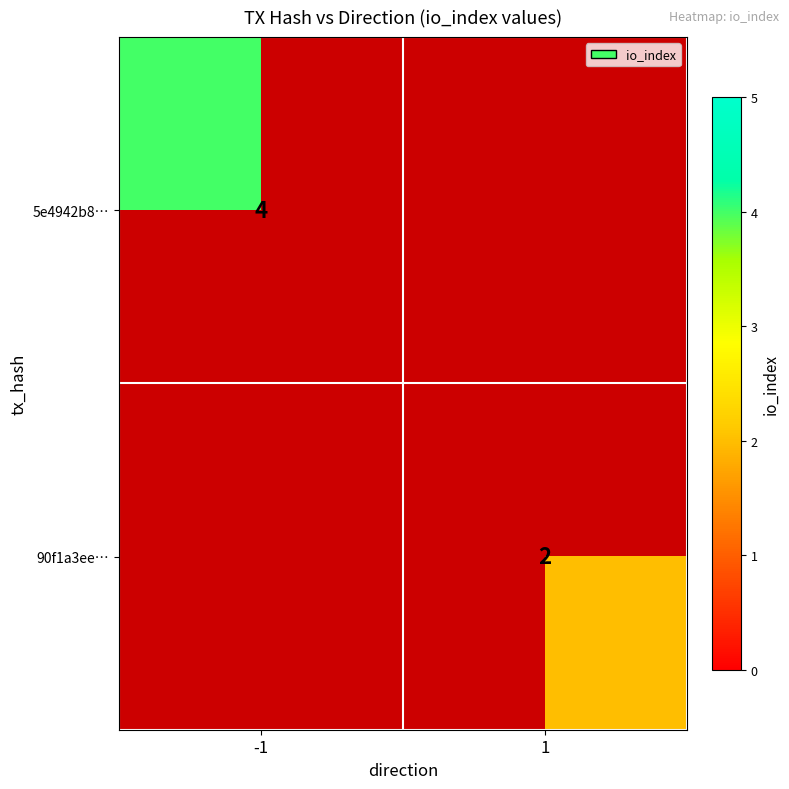

What is the greatest value displayed?

4.0